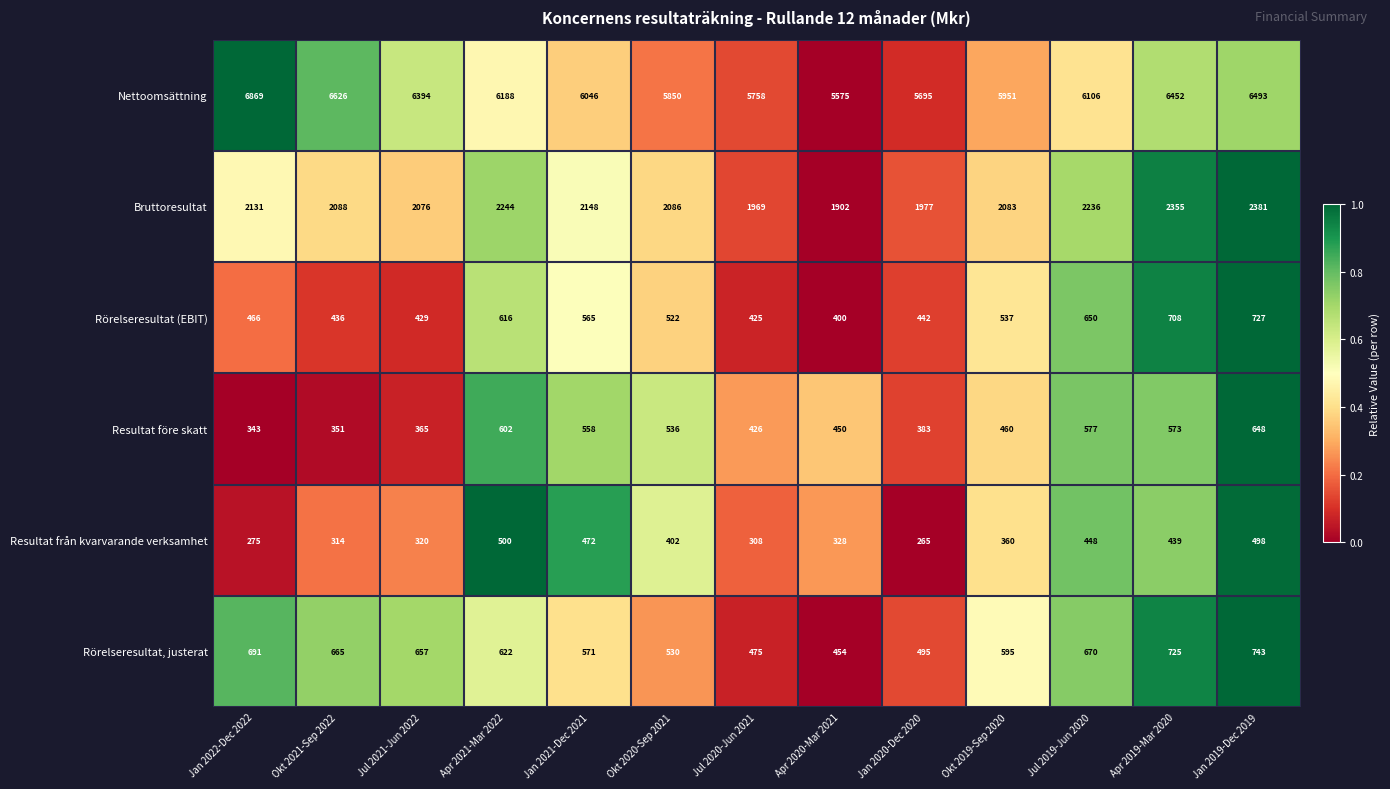

What is the total value across all series at Jan 2019-Dec 2019?

11490